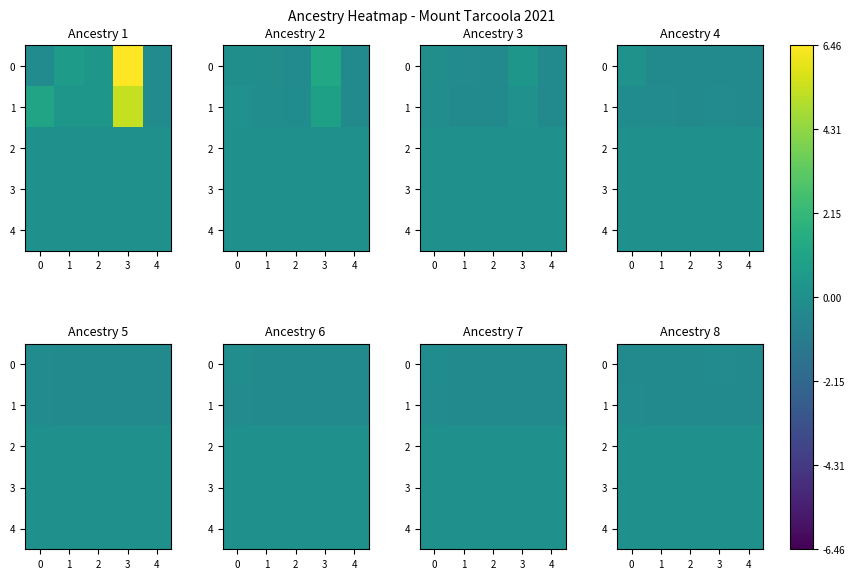

What is the difference between the highest and lowest values at 3?

0.3